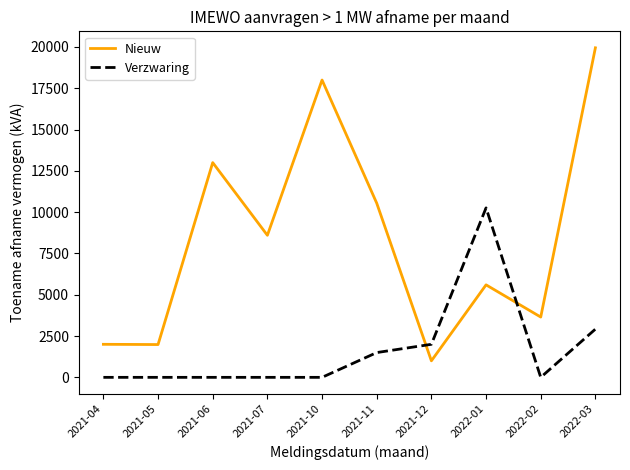

Between 2021-07 and 2022-01, which series saw the biggest shift?

Verzwaring